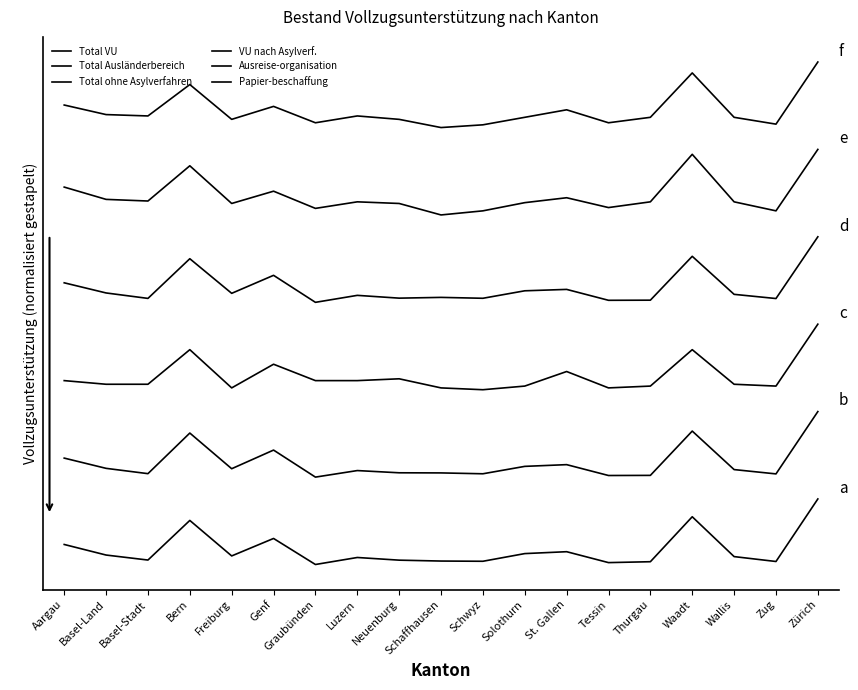

Reading left to right, list all the values displayed in this chart.

Total VU: 18.3	8.7	4.1	40.3	7.8	23.8	0.0	6.4	4.0	3.2	3.0	10.0	11.7	1.7	2.5	43.7	7.2	2.8	60.0
Total Ausländerbereich: 97.4	88.0	83.2	120.3	87.7	104.7	80.0	86.0	84.0	83.8	83.1	89.8	91.4	81.5	81.6	122.1	86.9	82.9	140.0
Total ohne Asylverfahren: 168.3	165.0	165.0	196.7	161.7	183.3	168.3	168.3	170.0	161.7	160.0	163.3	176.7	161.7	163.3	196.7	165.0	163.3	220.0
VU nach Asylverf.: 257.9	248.6	243.6	279.9	248.2	264.7	240.0	246.4	243.8	244.5	243.7	250.6	251.8	241.9	242.0	282.1	247.3	243.5	300.0
Ausreise-organisation: 345.5	334.2	332.7	365.0	330.5	341.7	326.0	332.0	330.5	320.0	323.7	331.2	335.7	326.7	332.0	375.5	332.0	323.7	380.0
Papier-beschaffung: 420.6	411.9	410.6	439.4	407.5	419.4	404.4	410.6	407.5	400.0	402.5	409.4	416.2	404.4	409.4	450.0	409.4	403.1	460.0